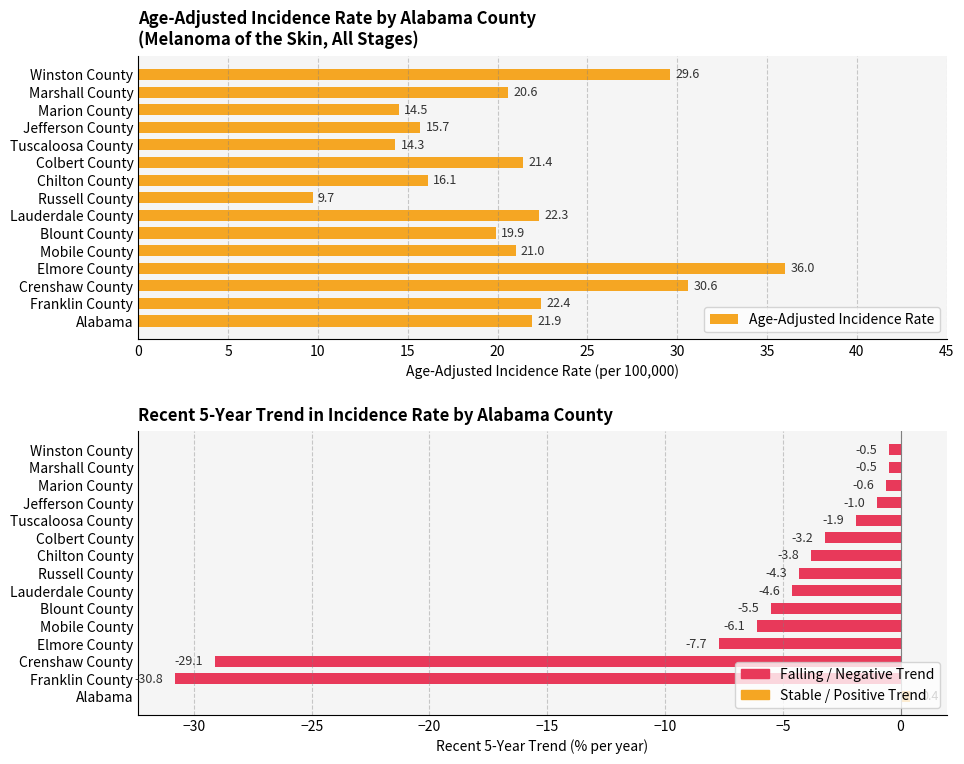

What is the greatest value displayed?

36.0